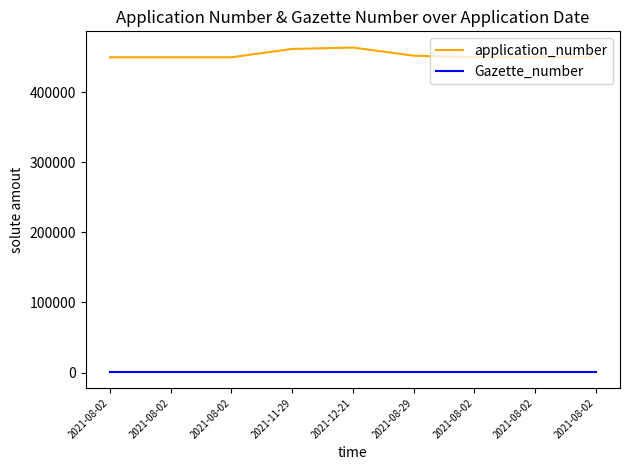

How many lines are shown in the chart?

2